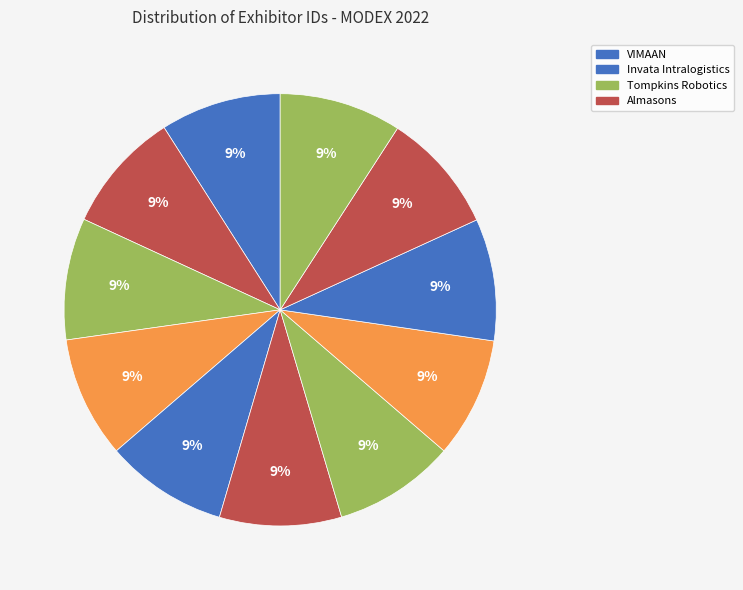

How many segments does this pie chart have?

11